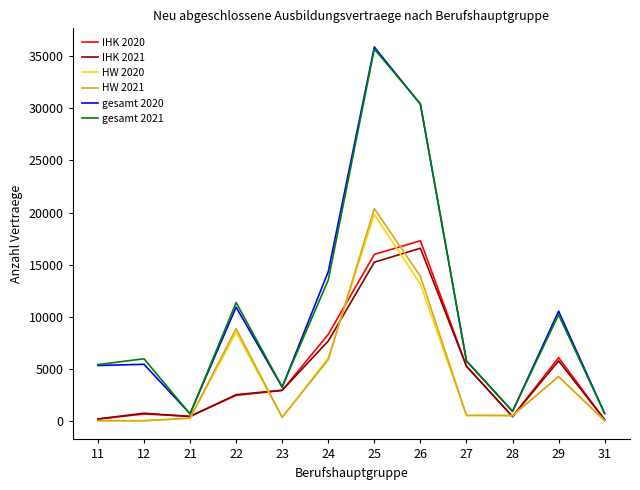

What is the sum of all gesamt 2021 values?

123783